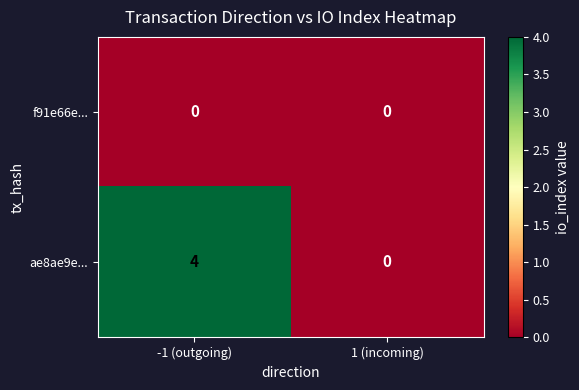

Reading right to left, transcribe all the data shown in this chart.

f91e66e...: 1 (incoming)=0	-1 (outgoing)=0
ae8ae9e...: 1 (incoming)=0	-1 (outgoing)=4